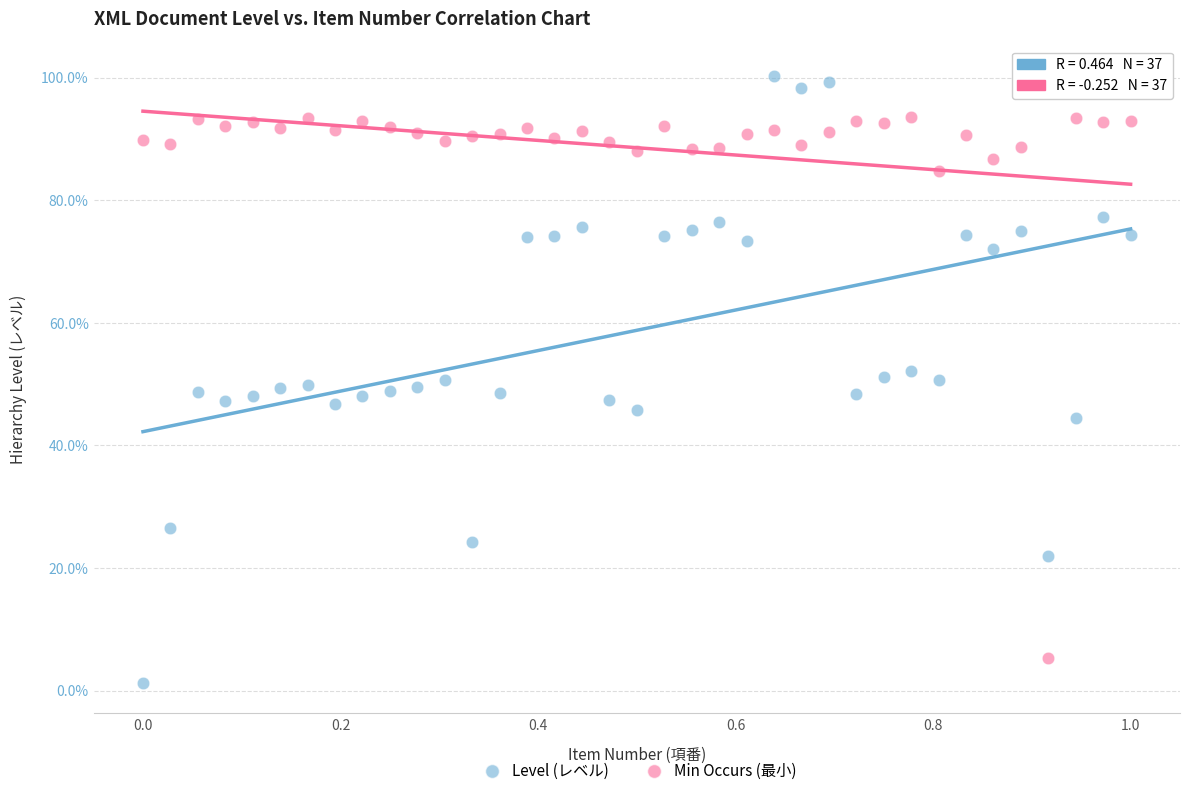

What are all the series names shown in the legend?

Level (レベル), Min Occurs (最小)